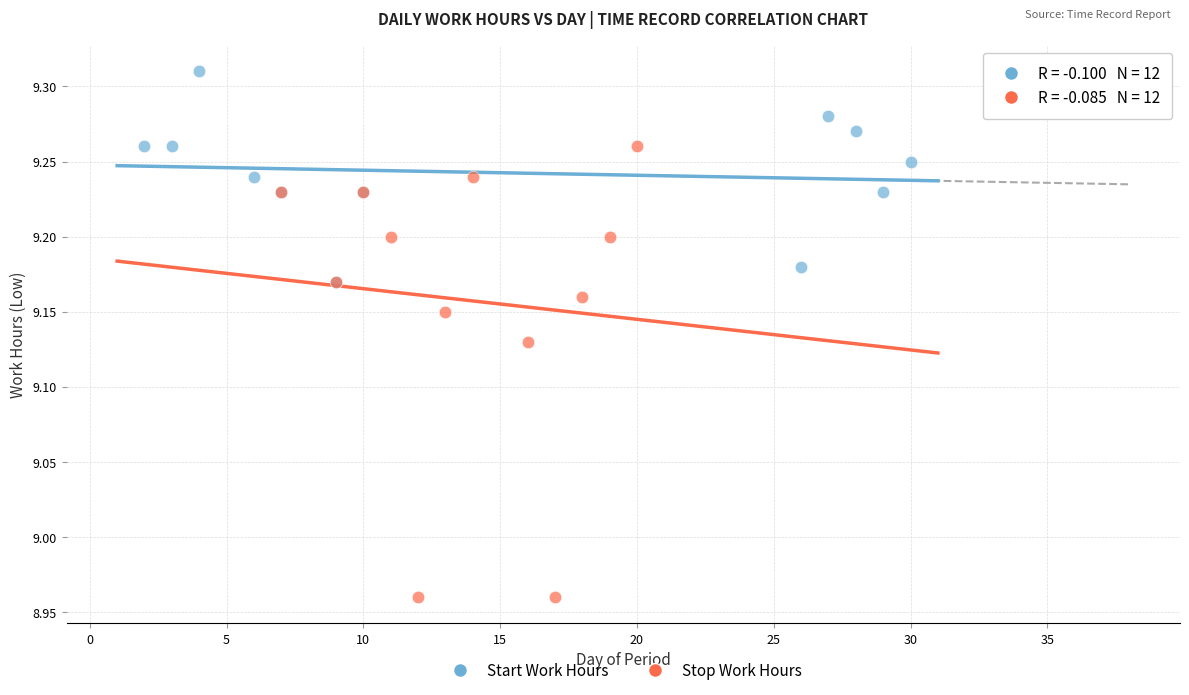

Which series contains the lowest Y value?

Stop Work Hours